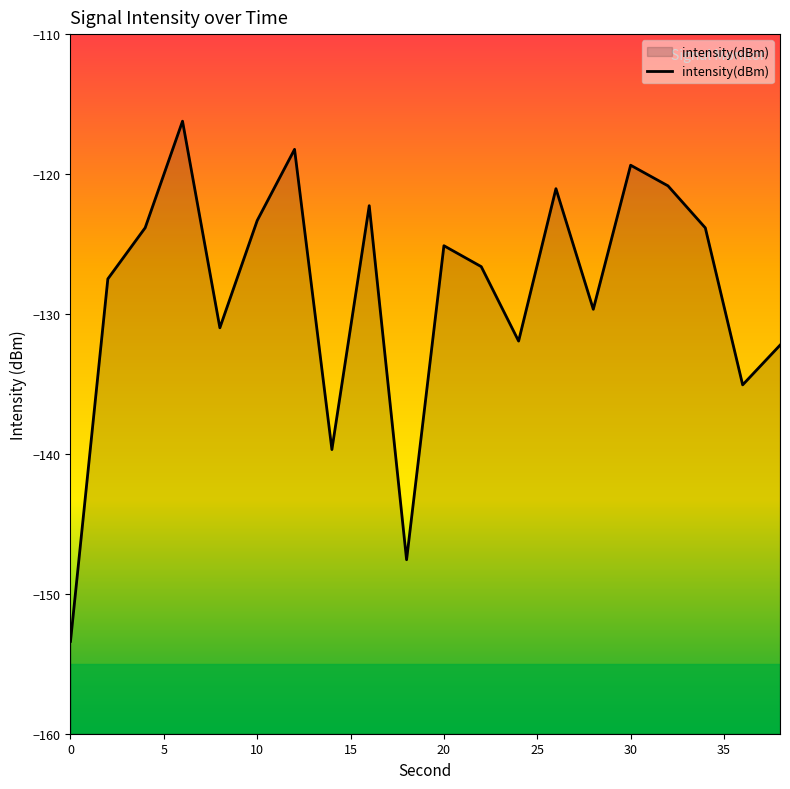

How many distinct data groups are displayed?

1